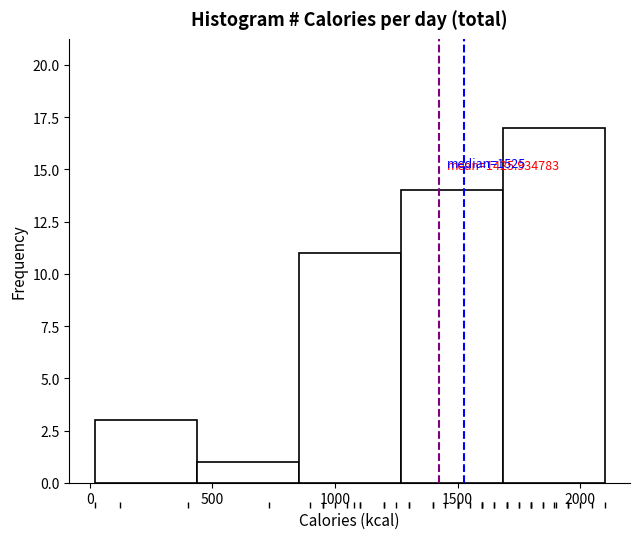

Which range on the x-axis has the tallest bar?

1700 to 2100